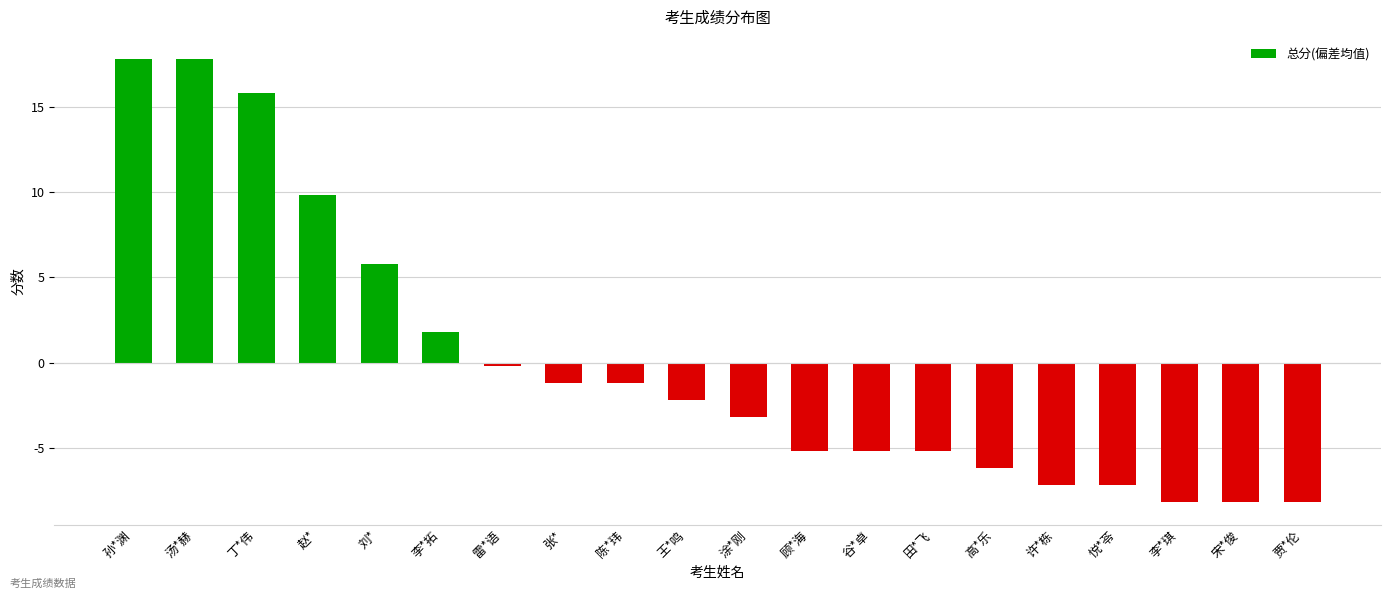

What is the greatest value displayed?

17.8